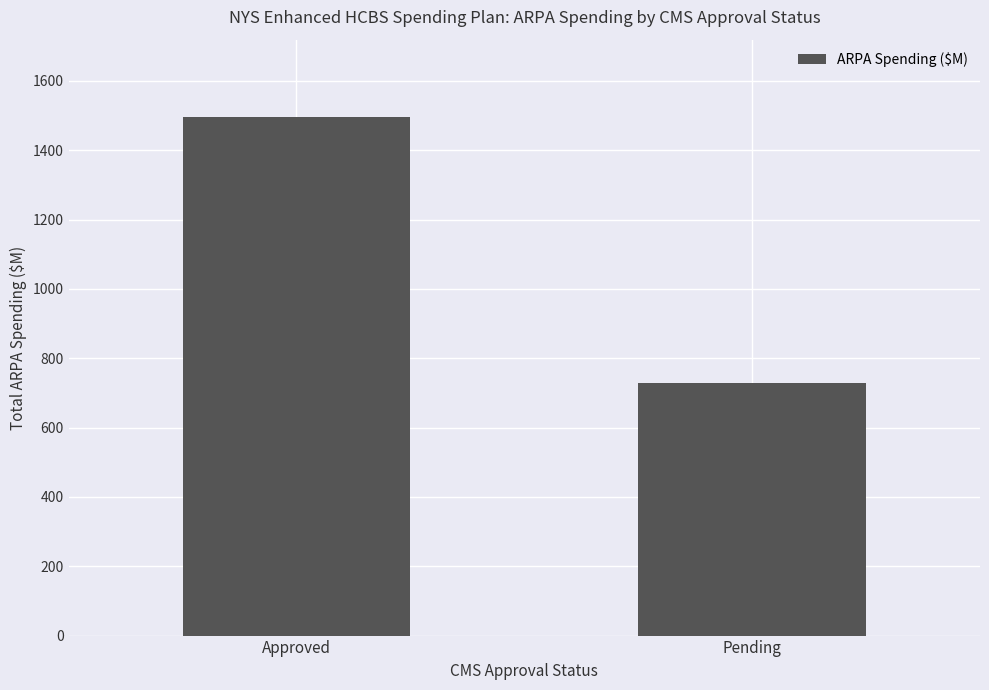

Rank the categories by value from highest to lowest.

Approved, Pending